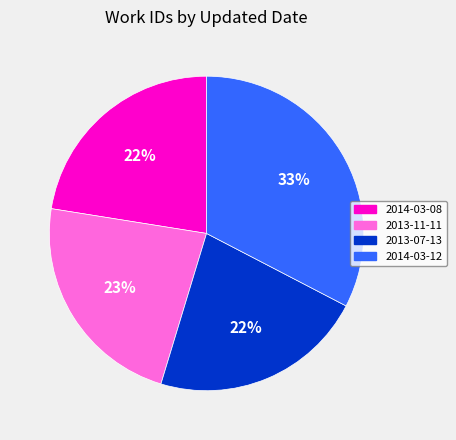

The 2013-11-11 slice represents 23% of the pie. True or false?

True